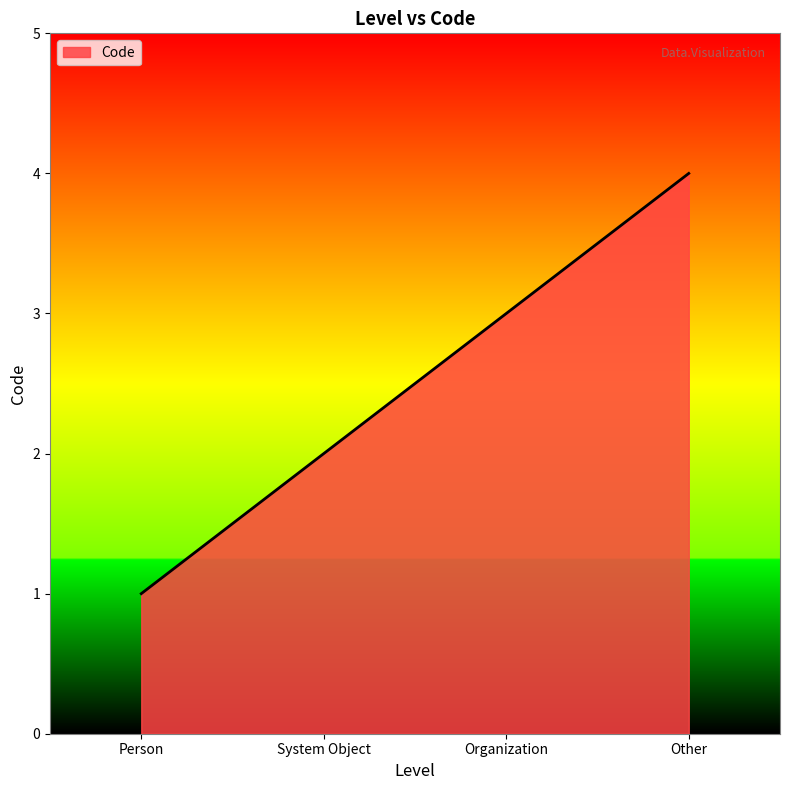

What position from the right is Organization?

2